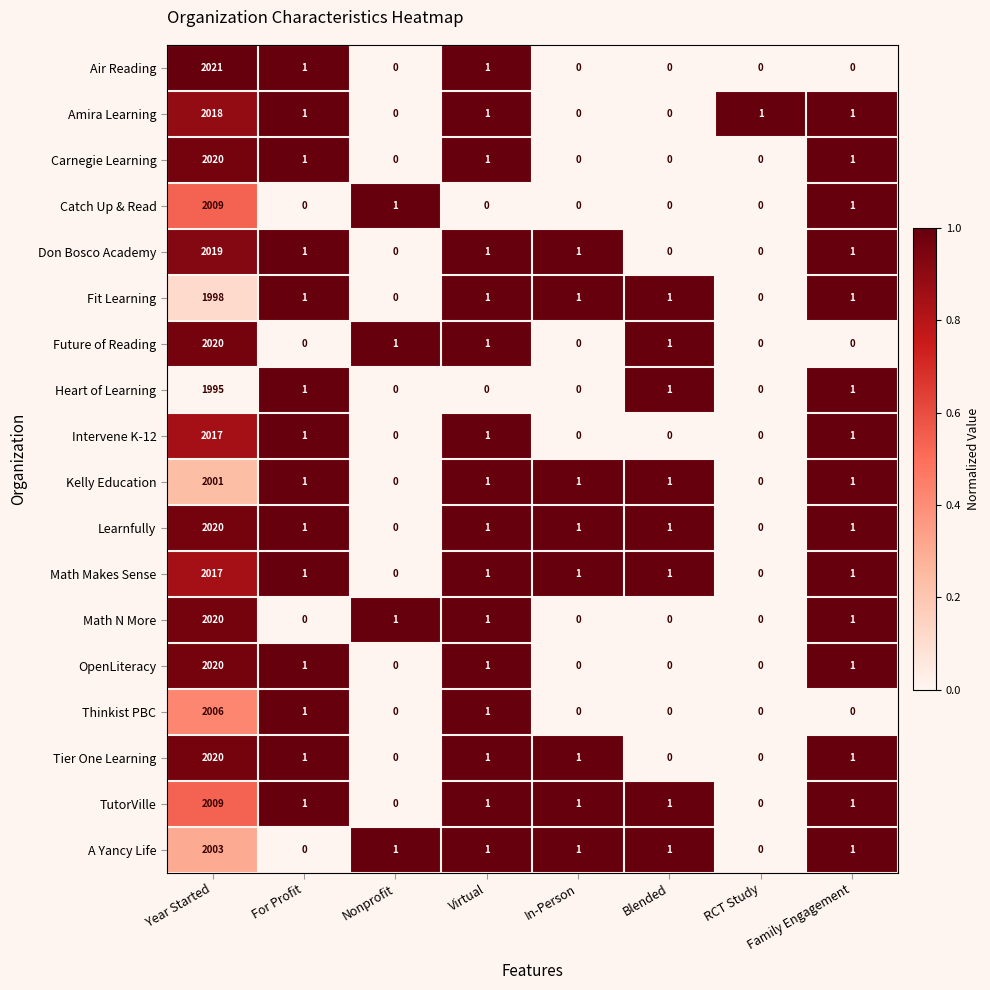

The value of Learnfully at Blended is 0. True or false?

False